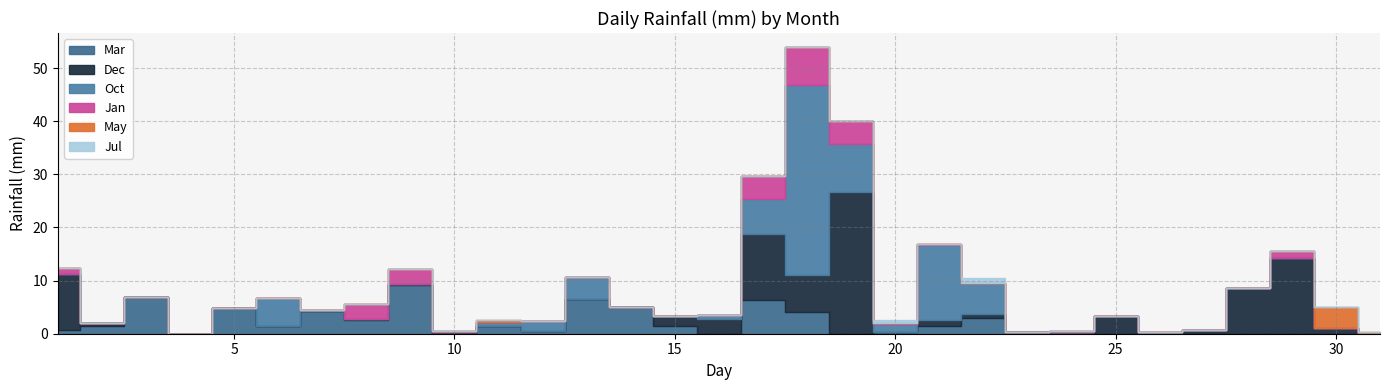

Reading left to right, transcribe all the data shown in this chart.

Mar: Jan=0.8	Feb=1.5	Mar=6.9	Apr=0.0	May=4.8	Jun=1.5	Jul=4.3	Aug=2.5	Sep=9.1	Oct=0.0	Nov=1.5	Dec=0.5	12=6.6	13=5.1	14=1.5	15=0.0	16=6.3	17=4.1	18=0.0	19=0.2	20=1.5	21=3.0	22=0.2	23=0.2	24=0.0	25=0.0	26=0.0	27=0.0	28=0.0	29=0.0	30=0.0
Dec: Jan=10.4	Feb=0.5	Mar=0.0	Apr=0.0	May=0.0	Jun=0.0	Jul=0.0	Aug=0.2	Sep=0.2	Oct=0.2	Nov=0.0	Dec=0.0	12=0.0	13=0.0	14=1.8	15=2.8	16=12.4	17=6.9	18=26.7	19=0.0	20=1.0	21=0.8	22=0.0	23=0.0	24=3.3	25=0.0	26=0.8	27=8.6	28=14.2	29=1.0	30=0.0
Oct: Jan=0.0	Feb=0.0	Mar=0.0	Apr=0.0	May=0.0	Jun=5.3	Jul=0.2	Aug=0.0	Sep=0.0	Oct=0.0	Nov=0.8	Dec=1.8	12=4.1	13=0.0	14=0.0	15=0.8	16=6.6	17=35.8	18=9.1	19=1.5	20=14.2	21=5.8	22=0.0	23=0.0	24=0.0	25=0.2	26=0.0	27=0.0	28=0.0	29=0.0	30=0.0
Jan: Jan=1.3	Feb=0.0	Mar=0.0	Apr=0.0	May=0.0	Jun=0.0	Jul=0.0	Aug=2.8	Sep=2.8	Oct=0.2	Nov=0.0	Dec=0.0	12=0.0	13=0.0	14=0.0	15=0.0	16=4.3	17=7.1	18=4.3	19=0.2	20=0.2	21=0.0	22=0.0	23=0.2	24=0.0	25=0.0	26=0.0	27=0.0	28=1.3	29=0.0	30=0.0
May: Jan=0.0	Feb=0.0	Mar=0.0	Apr=0.0	May=0.0	Jun=0.0	Jul=0.0	Aug=0.0	Sep=0.0	Oct=0.0	Nov=0.2	Dec=0.0	12=0.0	13=0.0	14=0.0	15=0.0	16=0.0	17=0.0	18=0.0	19=0.0	20=0.0	21=0.0	22=0.0	23=0.0	24=0.0	25=0.0	26=0.0	27=0.0	28=0.0	29=4.1	30=0.2
Jul: Jan=0.0	Feb=0.0	Mar=0.0	Apr=0.0	May=0.0	Jun=0.0	Jul=0.0	Aug=0.0	Sep=0.0	Oct=0.0	Nov=0.0	Dec=0.0	12=0.0	13=0.0	14=0.0	15=0.0	16=0.0	17=0.0	18=0.0	19=0.5	20=0.0	21=1.0	22=0.0	23=0.0	24=0.0	25=0.0	26=0.0	27=0.0	28=0.0	29=0.0	30=0.0